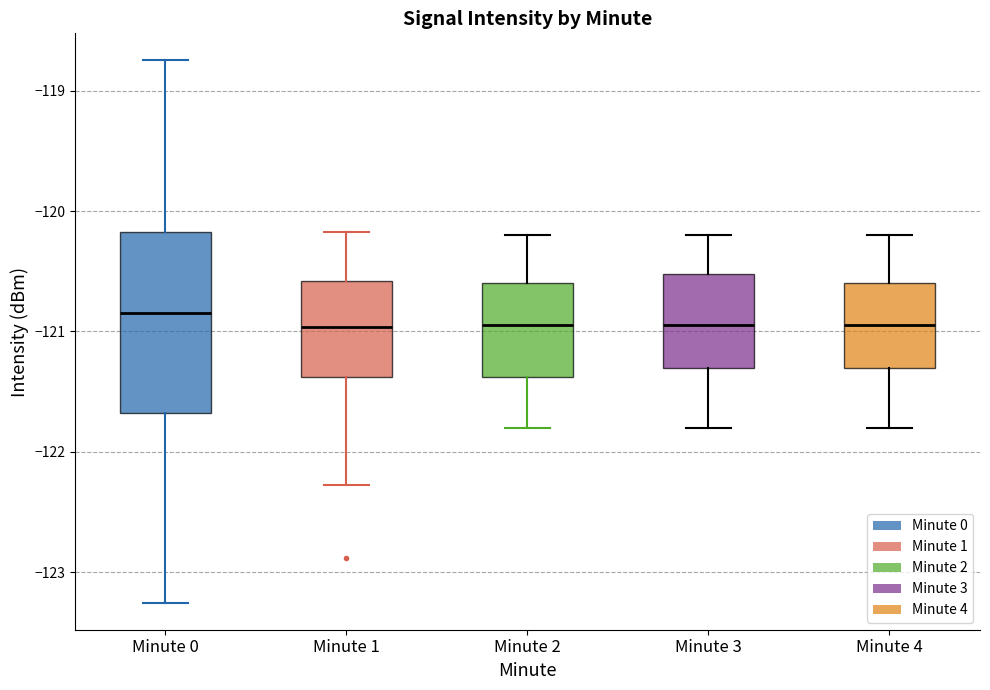

Reading left to right, read every box against the y-axis: the position of its median line, the range the box covers, and the ends of its whiskers. The values are not printed on the chart, so give them approximately, as read against the axis.

Minute 0: median -120.8, box -121.7 to -120.2, whiskers -123.3 to -118.7
Minute 1: median -121.0, box -121.4 to -120.6, whiskers -122.3 to -120.2
Minute 2: median -120.9, box -121.4 to -120.6, whiskers -121.8 to -120.2
Minute 3: median -120.9, box -121.3 to -120.5, whiskers -121.8 to -120.2
Minute 4: median -120.9, box -121.3 to -120.6, whiskers -121.8 to -120.2